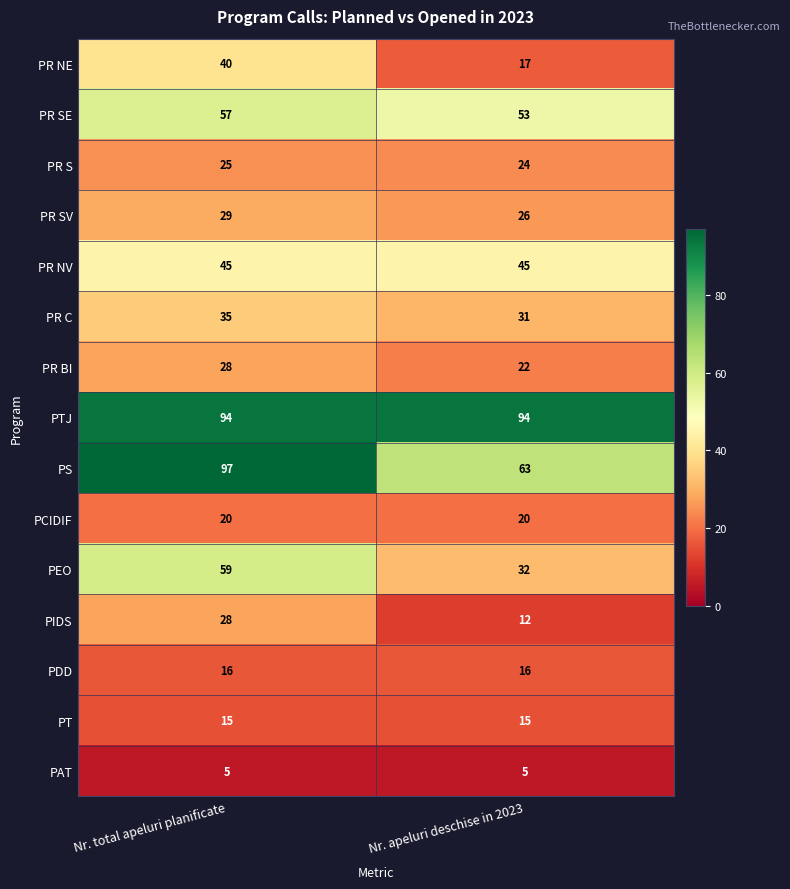

List the labels in order of PR BI value, smallest first.

Nr. apeluri deschise in 2023, Nr. total apeluri planificate